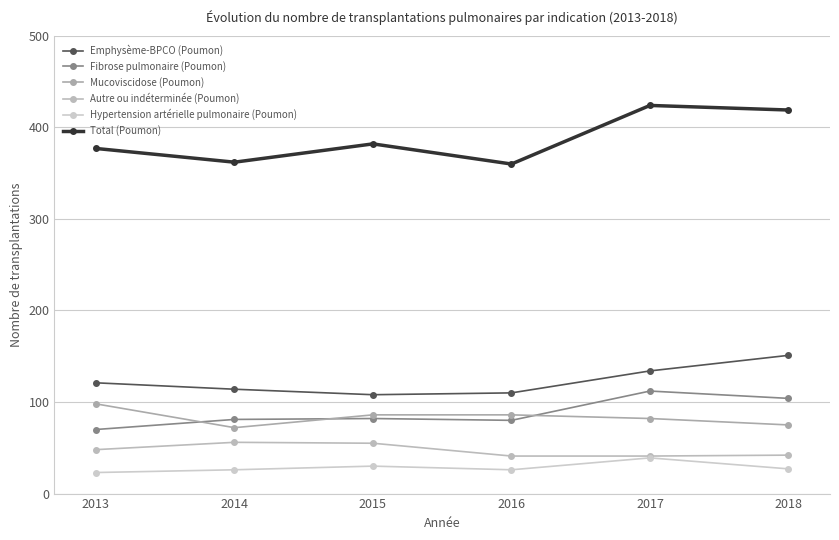

How many categories are shown in the chart?

6